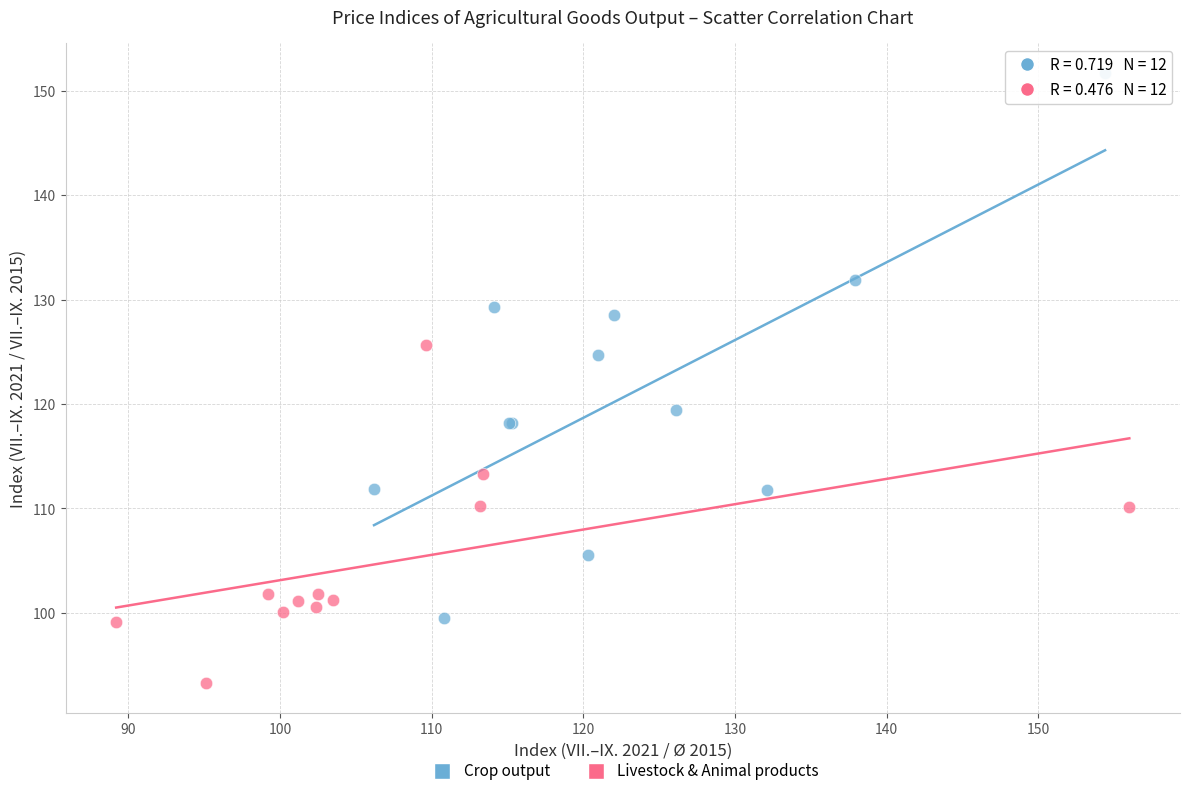

What are all the series names shown in the legend?

Crop output, Livestock & Animal products